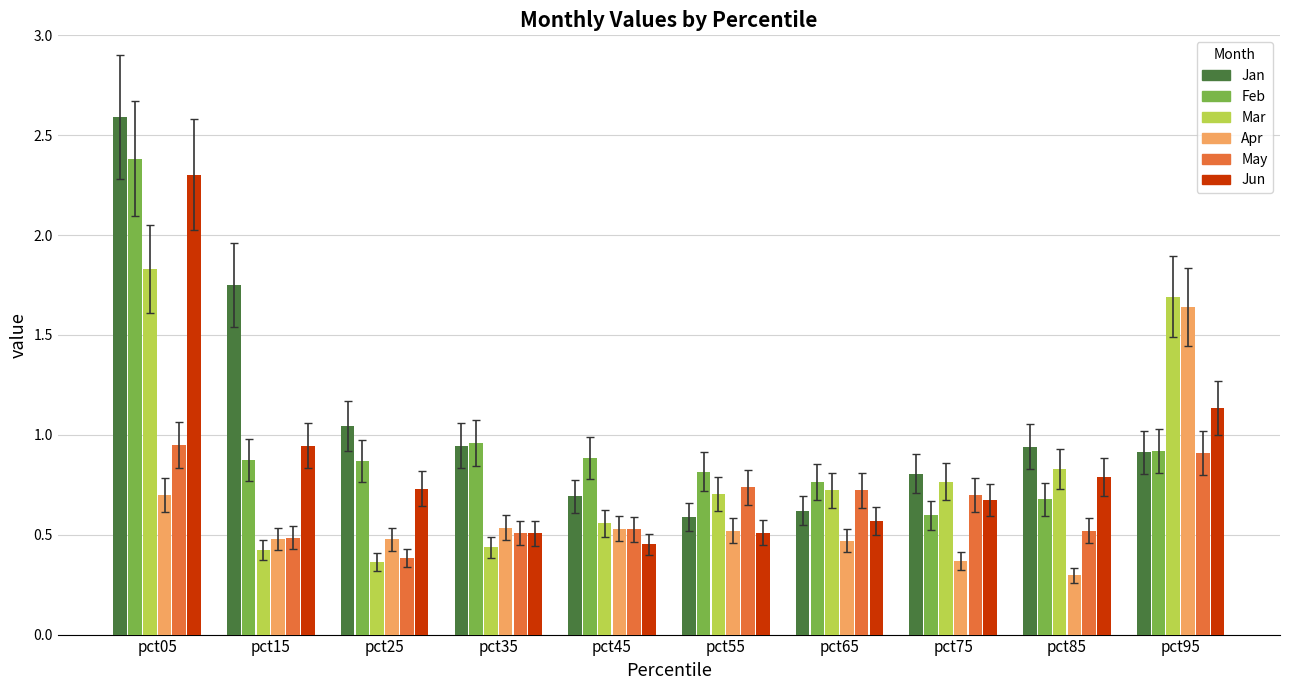

What is the difference between the highest and lowest values at pct65?

0.3